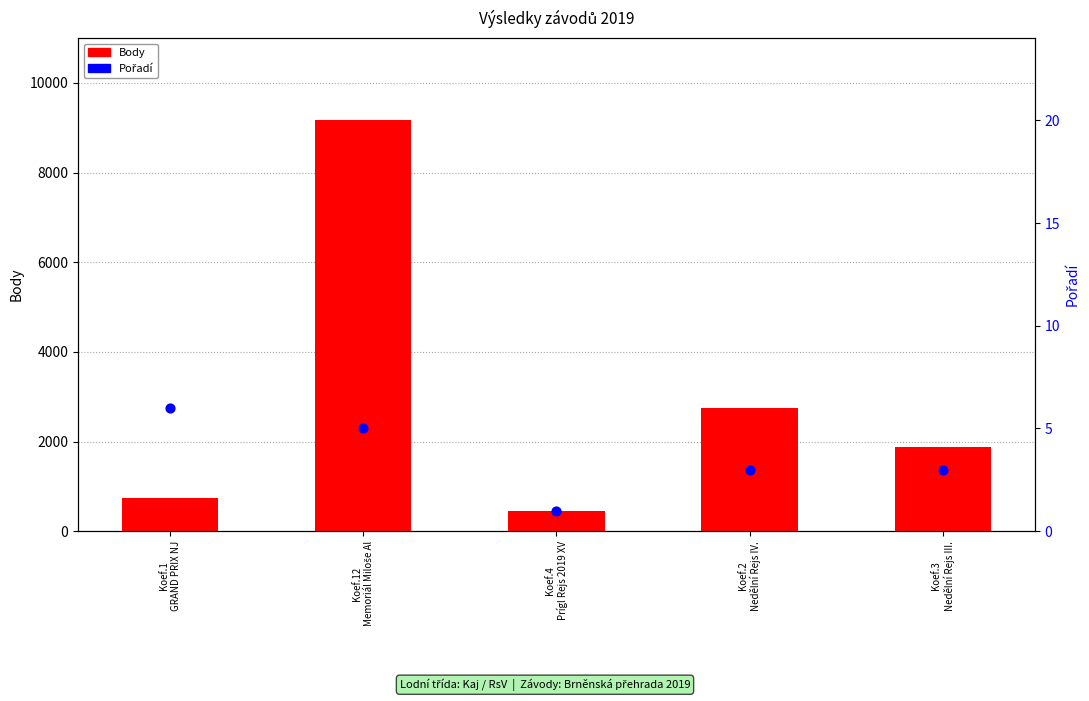

Is the value of Pořadí at Koef.3
Nedělní Rejs III. greater than the value of Body at Koef.3
Nedělní Rejs III.?

No